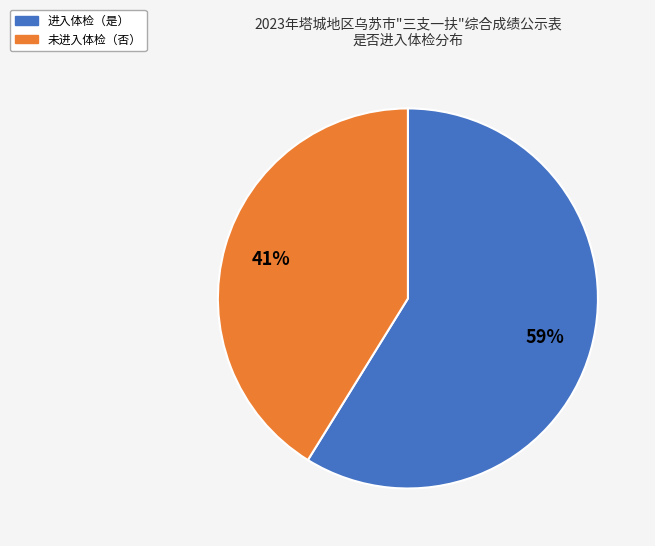

To the nearest percent, what is the difference between the largest and smallest slice percentages?

18%